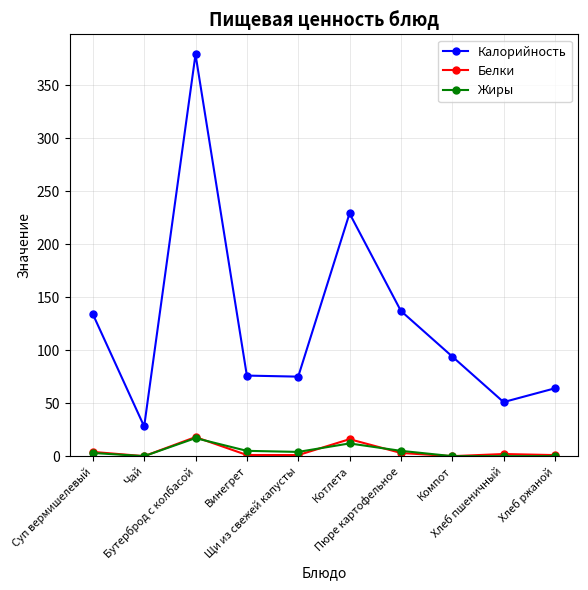

Is the value of Жиры at Котлета greater than the value of Калорийность at Суп вермишелевый?

No